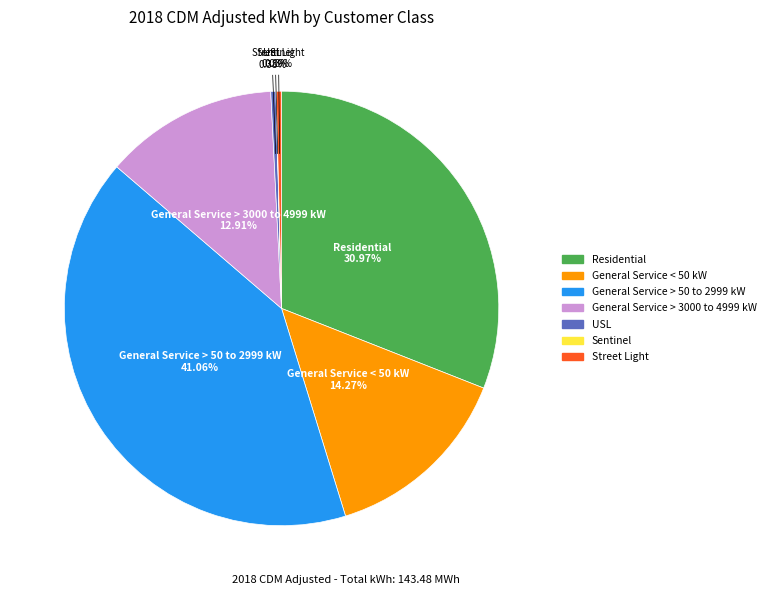

Combined, what portion of the pie is General Service < 50 kW and Street Light?

14.7%